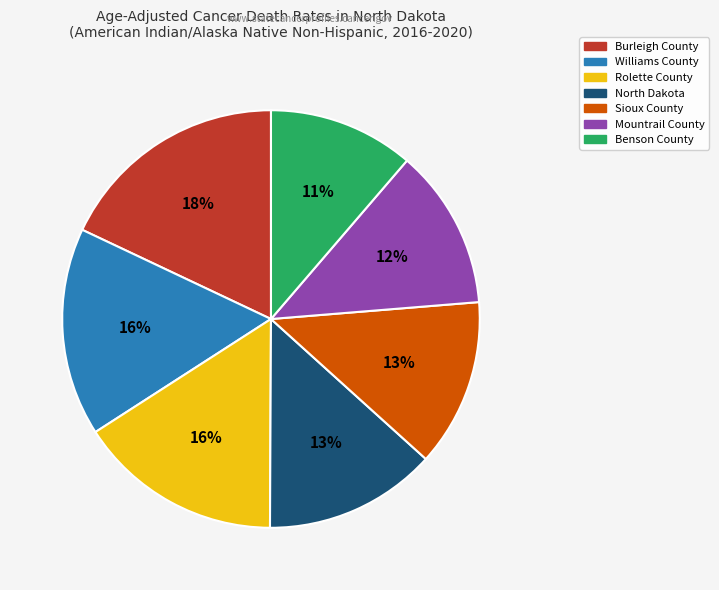

Which slice is the largest?

Burleigh County